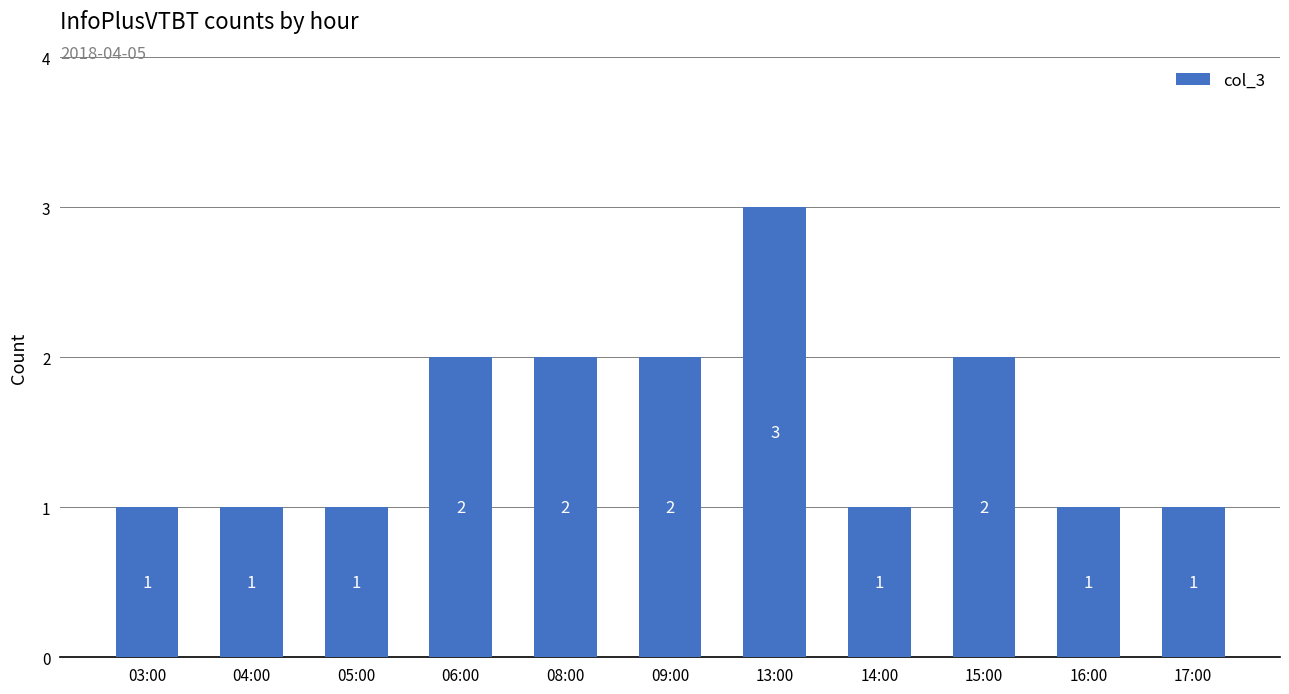

Which has a higher value, 15:00 or 17:00?

15:00